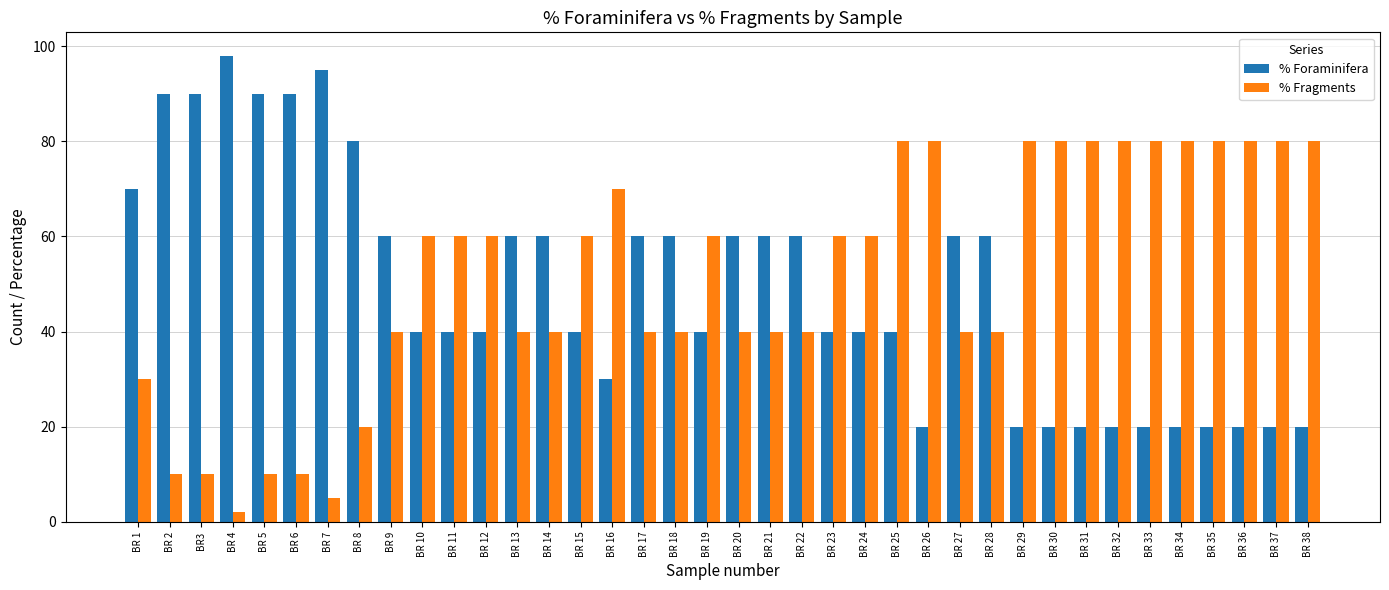

What position from the right is BR 37?

2